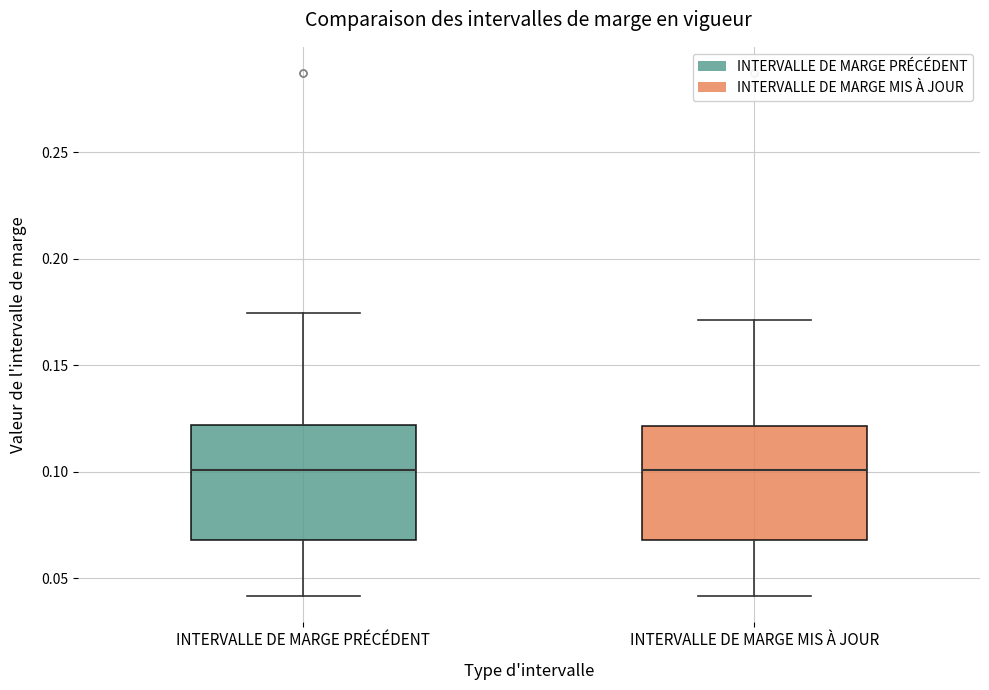

Reading left to right, read every box against the y-axis: the position of its median line, the range the box covers, and the ends of its whiskers. The values are not printed on the chart, so give them approximately, as read against the axis.

INTERVALLE DE MARGE PRÉCÉDENT: median 0.100, box 0.070 to 0.120, whiskers 0.040 to 0.175
INTERVALLE DE MARGE MIS À JOUR: median 0.100, box 0.070 to 0.120, whiskers 0.040 to 0.170